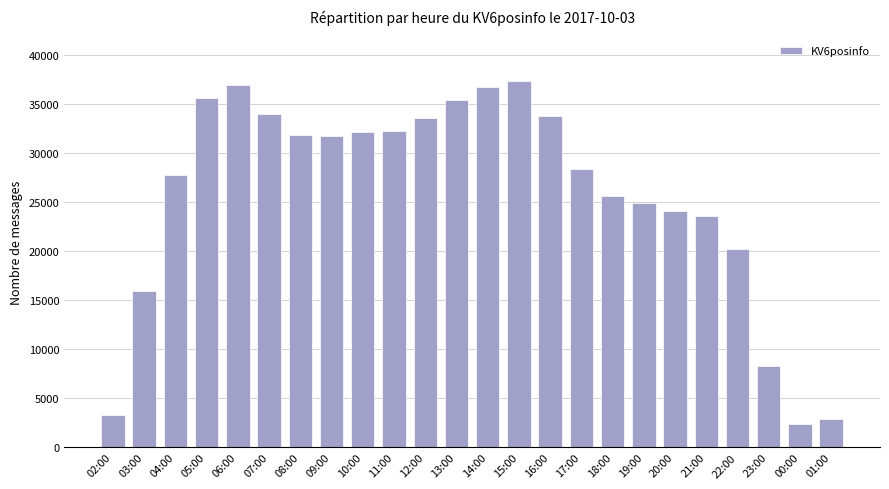

True or false: the data shows 37320 at 15:00.

True